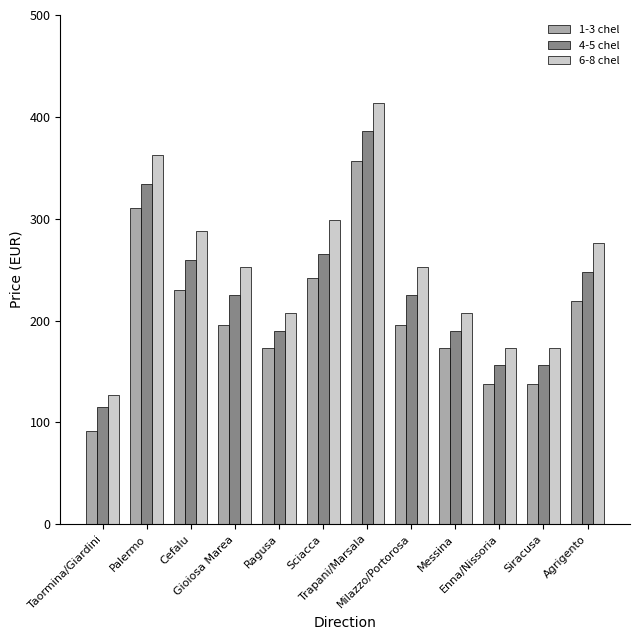

Rank the series by their maximum value, from lowest to highest.

1-3 chel, 4-5 chel, 6-8 chel